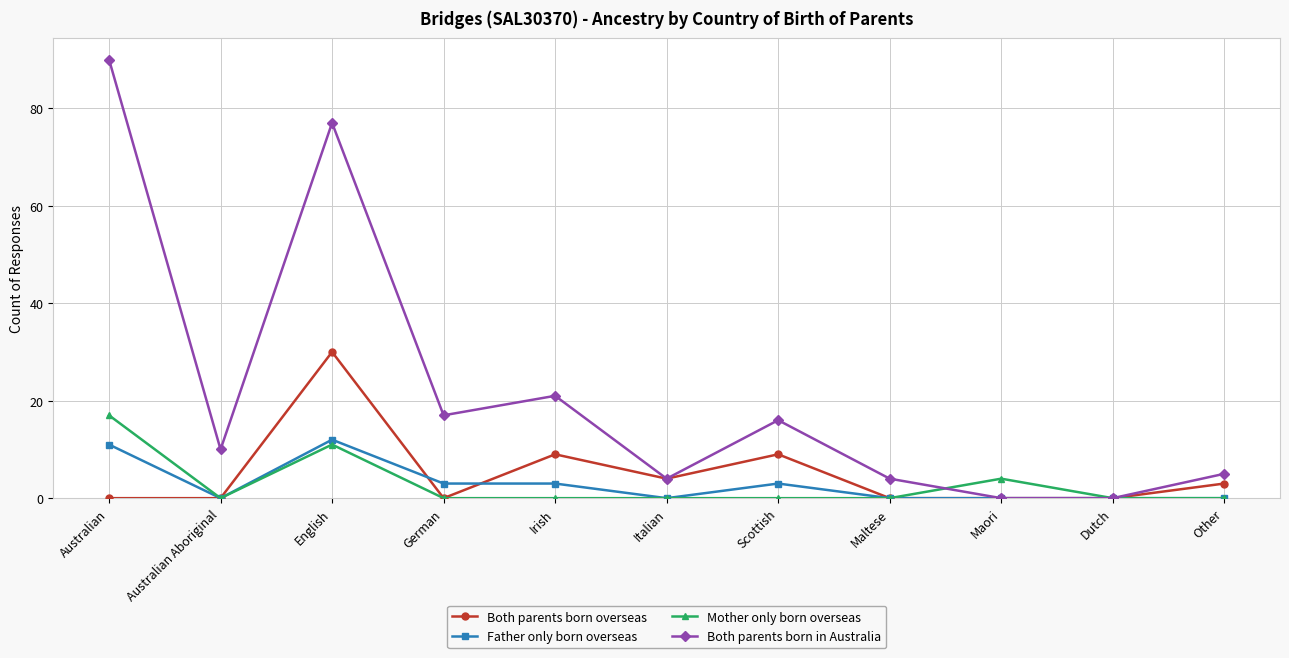

What position from the left is Dutch?

10